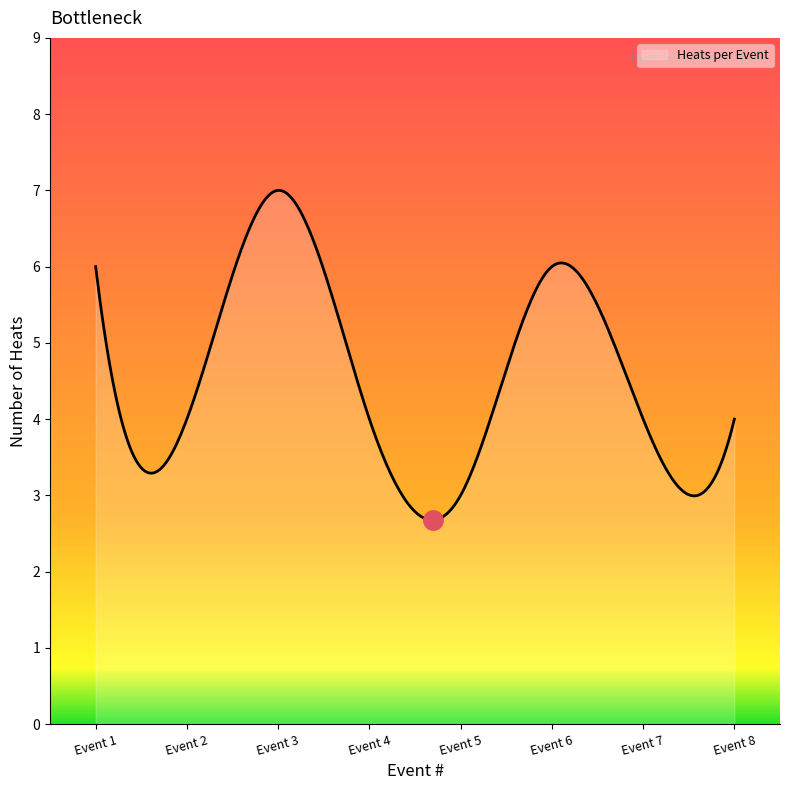

Count the number of categories in the chart.

300